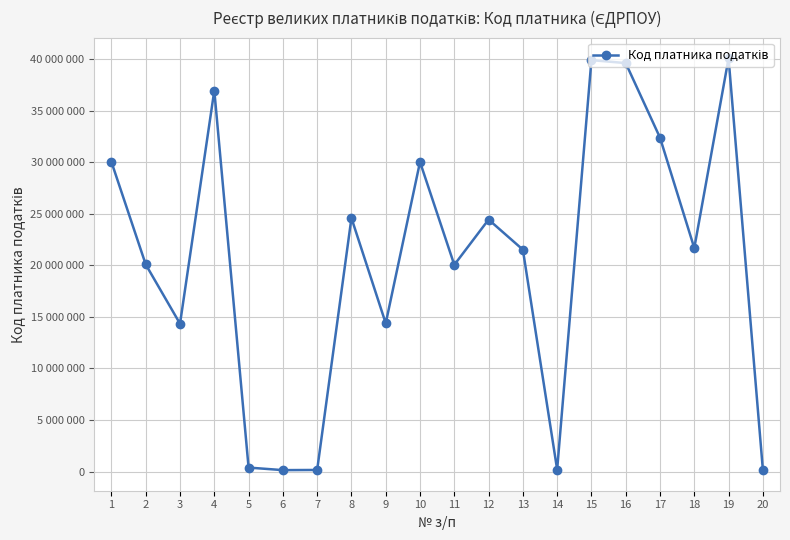

Does the chart have visible grid lines?

Yes